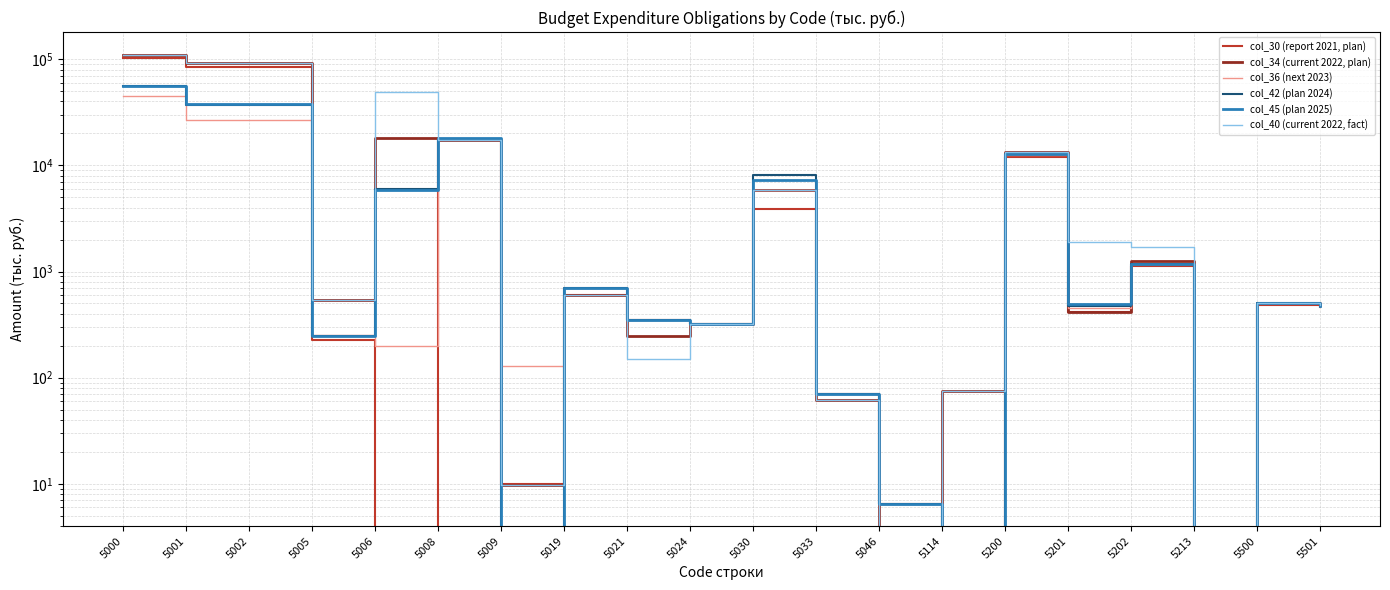

What is the value of the col_36 (next 2023) point at the 4th from the left?

254.5